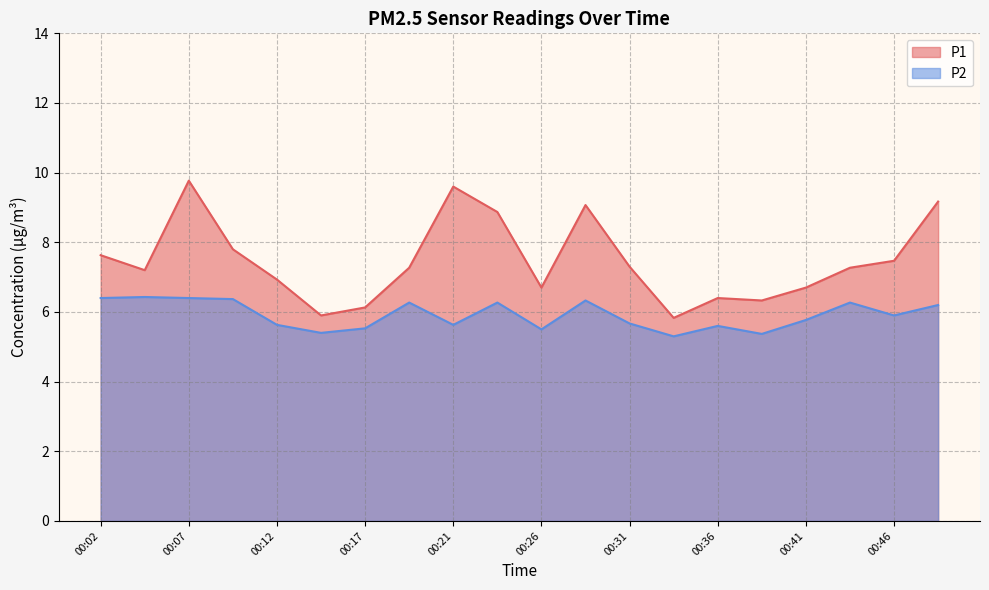

At 00:34, list the series in order from largest to smallest.

P1, P2